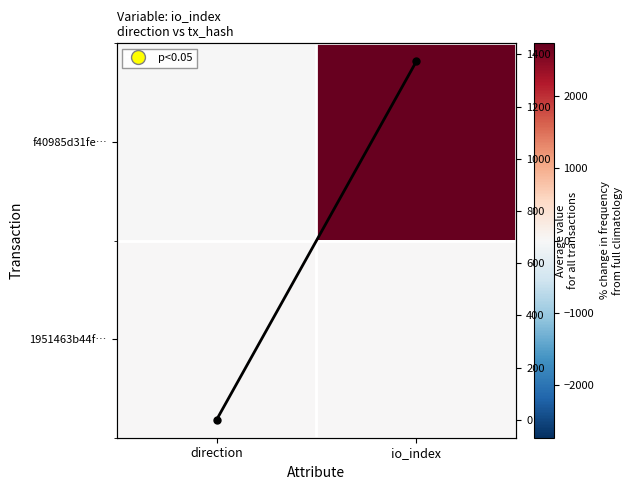

Which has a higher value, io_index or direction?

io_index